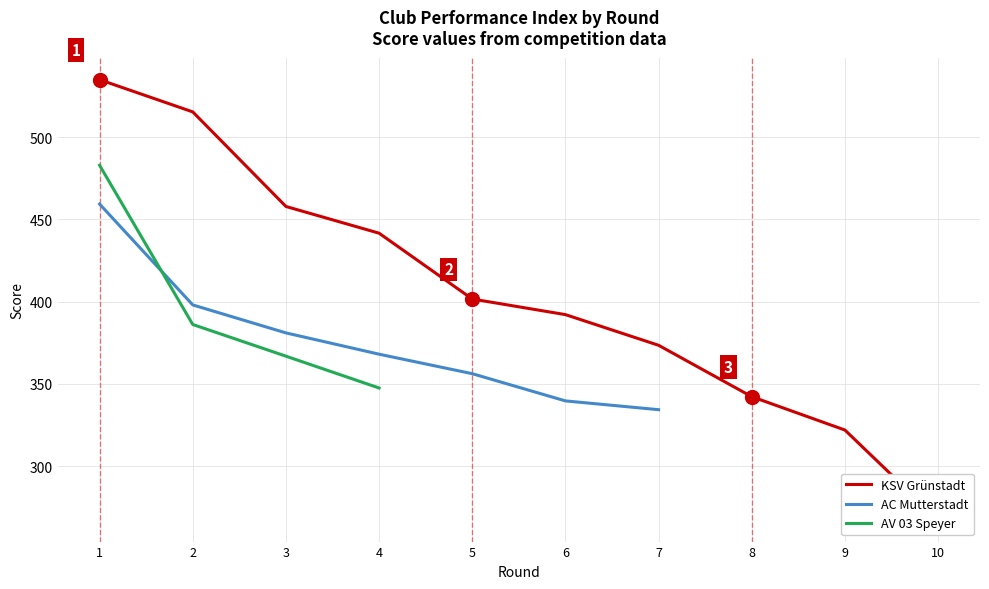

The KSV Grünstadt series shows 147.1 at 4. True or false?

False